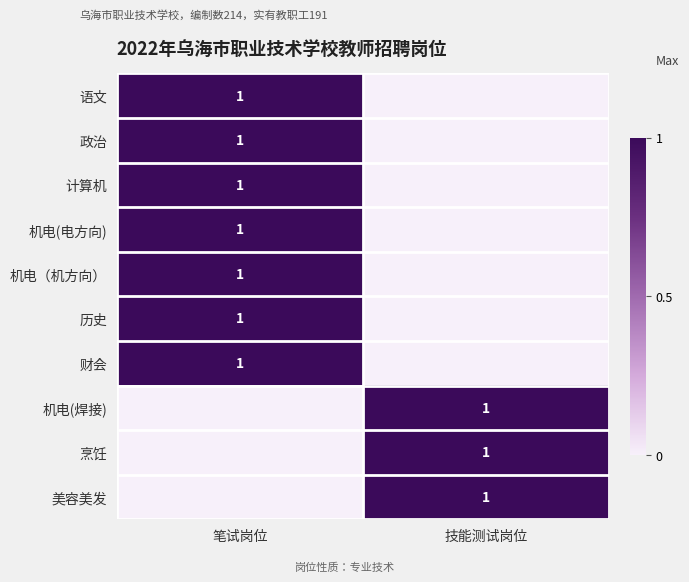

True or false: 机电(焊接) has a value of 1 at 技能测试岗位.

True